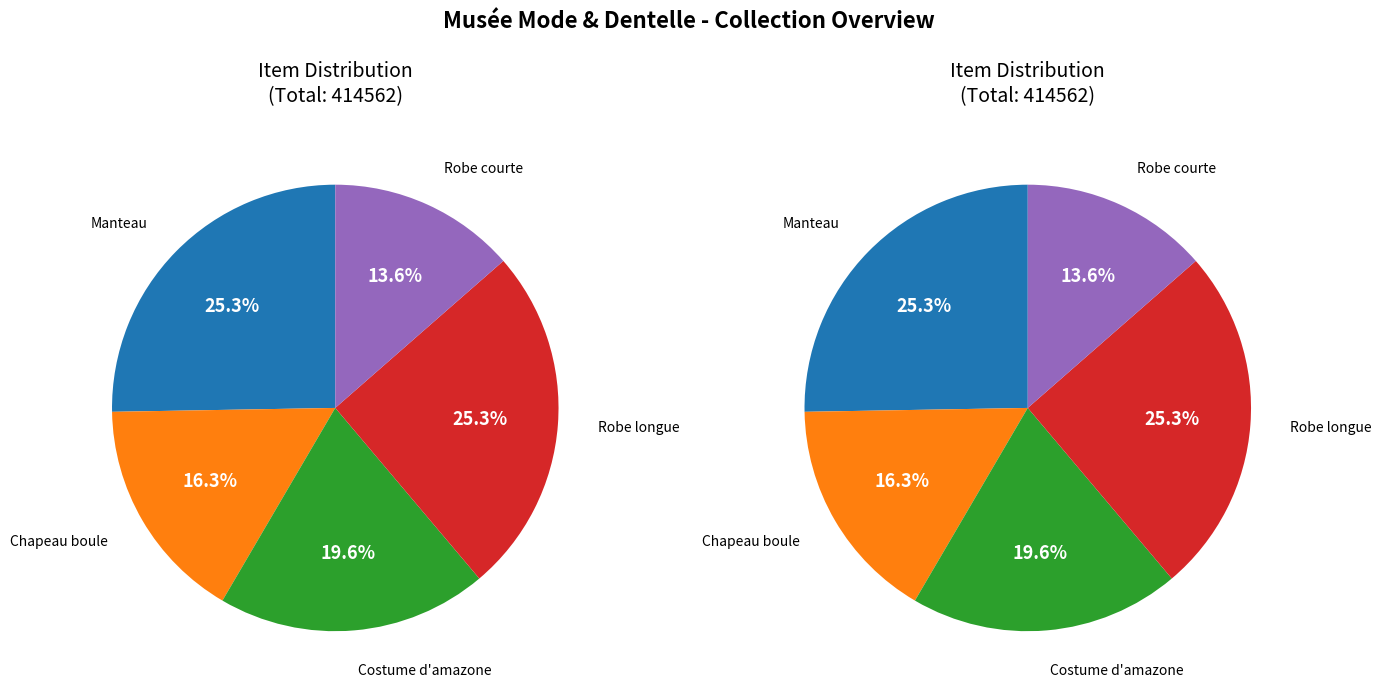

Does Manteau represent more than half of the total?

No